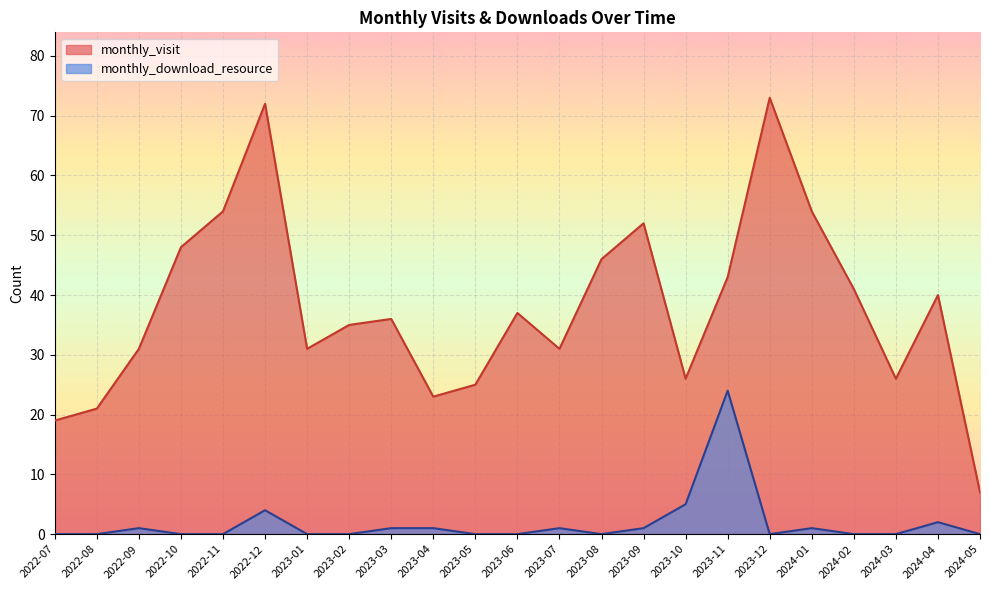

Which series has the largest total across all categories?

monthly_visit